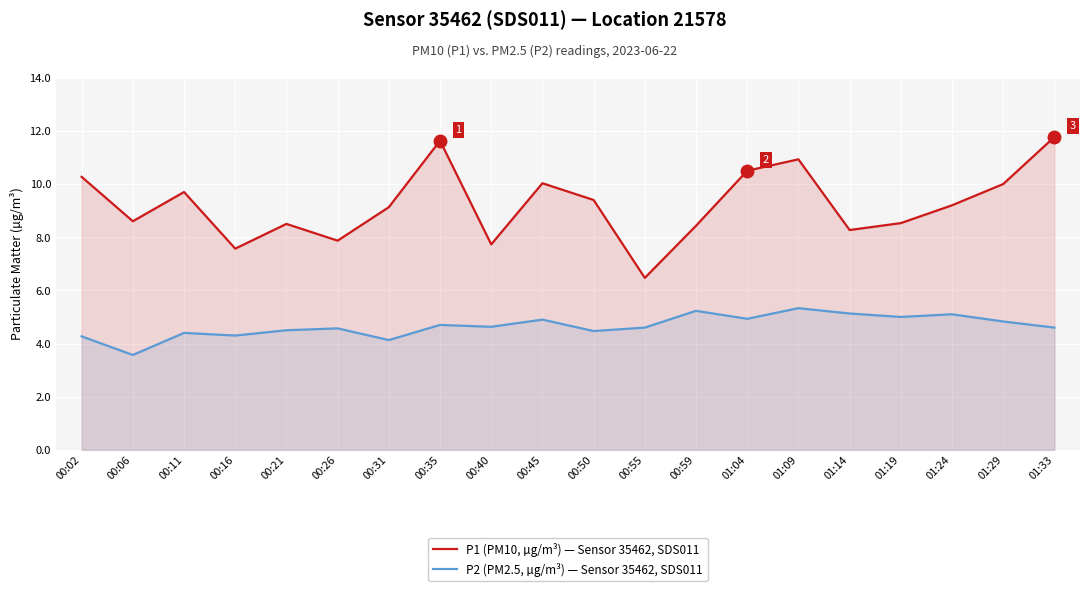

How many data points does each series have?

20